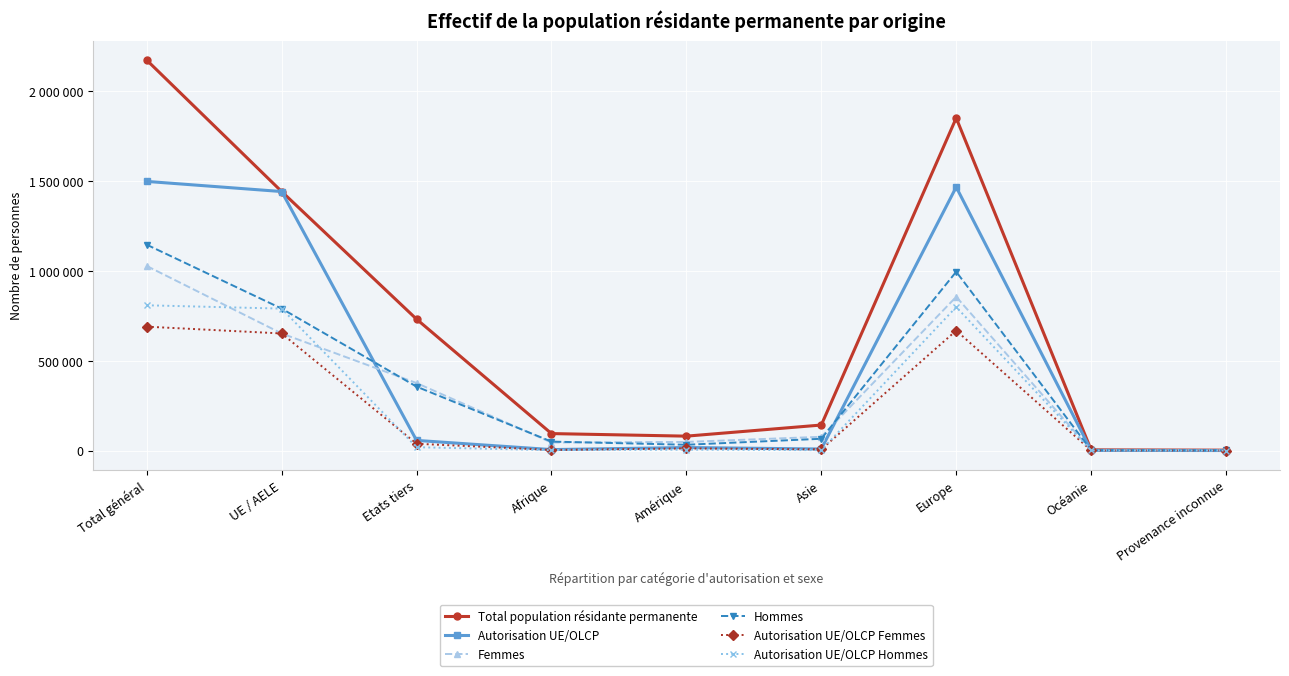

Which has a higher value, Océanie or Amérique?

Amérique